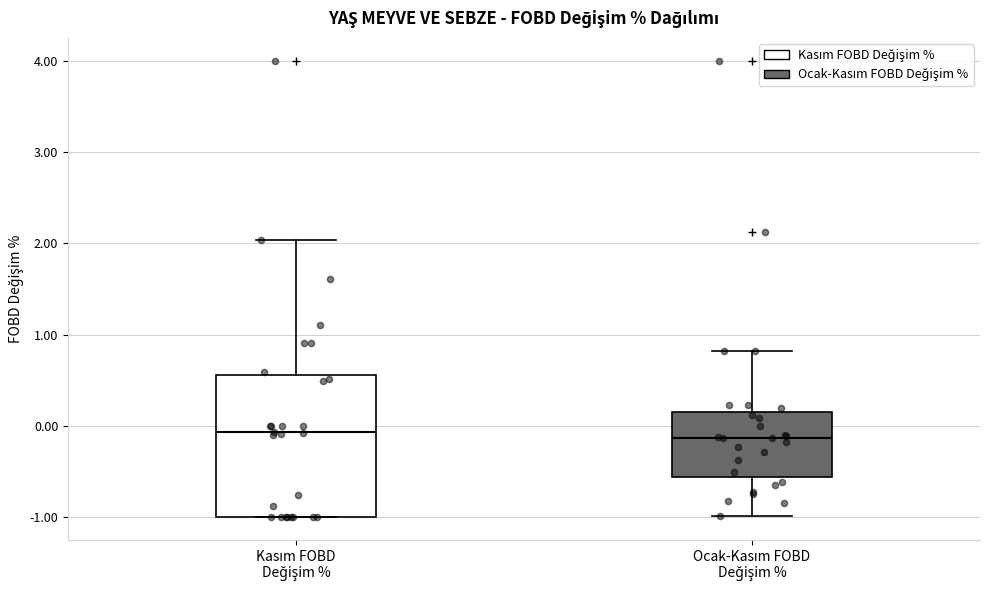

Reading left to right, read every box against the y-axis: the position of its median line, the range the box covers, and the ends of its whiskers. The values are not printed on the chart, so give them approximately, as read against the axis.

Kasım FOBD Değişim %: median -0.1, box -1.0 to 0.6, whiskers -1.0 to 2.0
Ocak-Kasım FOBD Değişim %: median -0.1, box -0.6 to 0.2, whiskers -1.0 to 0.8